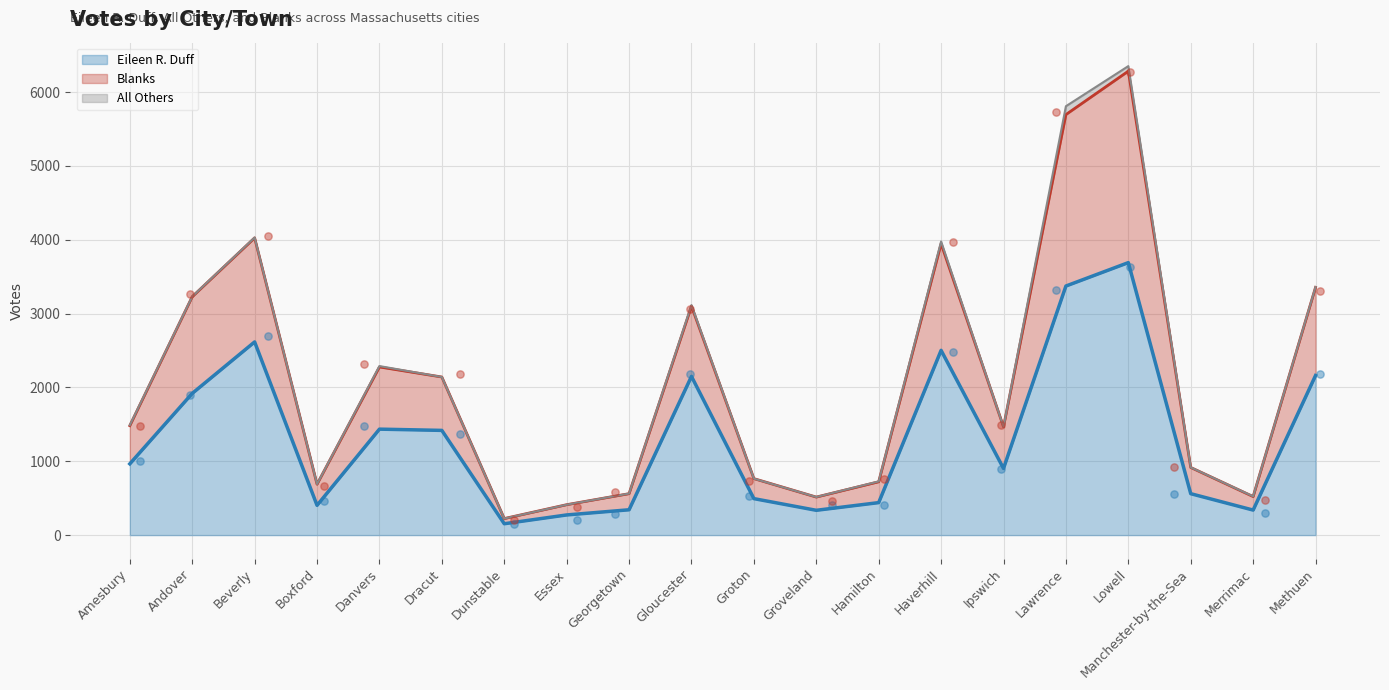

Which series contains the highest Y value?

Blanks